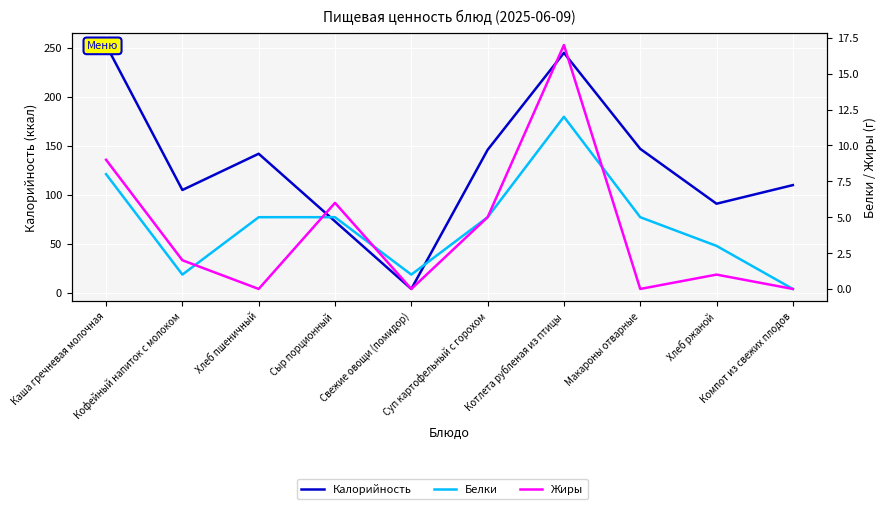

At how many categories does at least one series exceed 83?

8